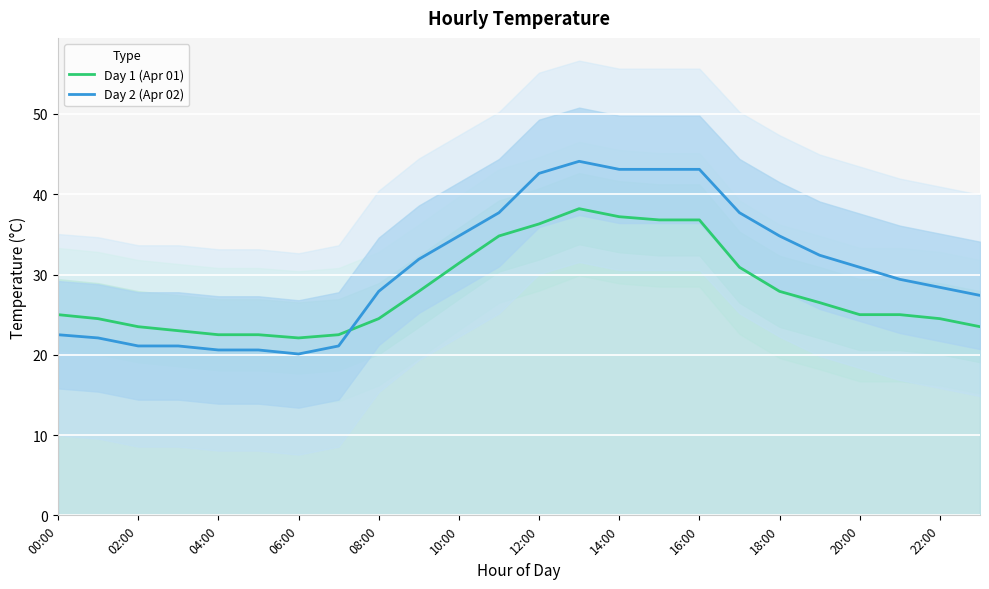

What is the difference between the maximum and second lowest values in the Day 1 (Apr 01) series?

15.7